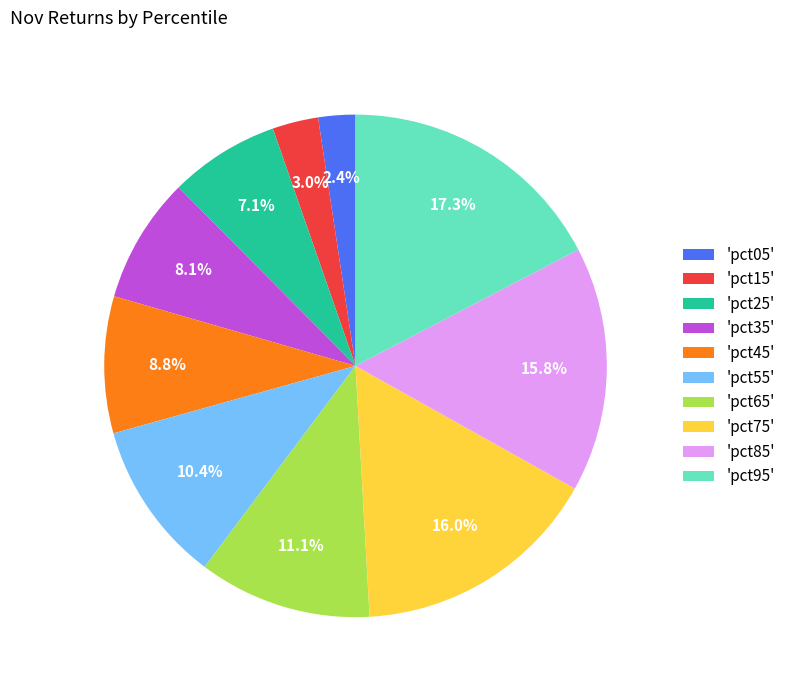

Is there a majority slice in this chart?

No